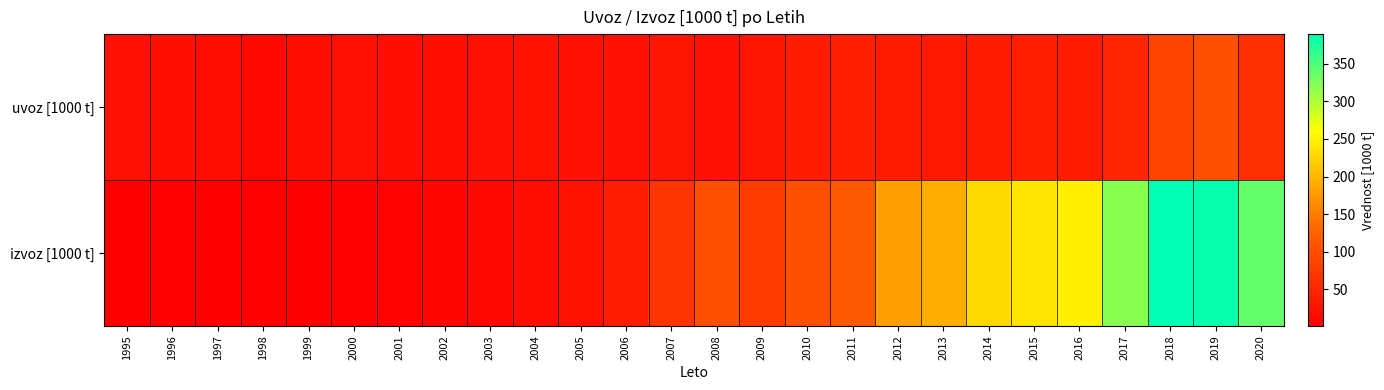

Reading right to left, transcribe all the data shown in this chart.

uvoz [1000 t]: 2020=60.6	2019=102.0	2018=88.9	2017=49.4	2016=37.0	2015=40.6	2014=37.4	2013=34.3	2012=37.3	2011=41.3	2010=38.0	2009=27.5	2008=22.1	2007=27.4	2006=22.9	2005=23.1	2004=25.6	2003=23.2	2002=20.9	2001=20.5	2000=22.3	1999=18.4	1998=13.4	1997=19.5	1996=21.4	1995=22.1
izvoz [1000 t]: 2020=337.4	2019=385.0	2018=389.4	2017=319.5	2016=246.8	2015=237.7	2014=228.3	2013=191.8	2012=178.4	2011=115.5	2010=103.7	2009=76.8	2008=102.7	2007=69.7	2006=39.8	2005=24.9	2004=18.4	2003=14.7	2002=10.7	2001=7.9	2000=4.7	1999=3.0	1998=3.2	1997=2.1	1996=5.5	1995=1.6